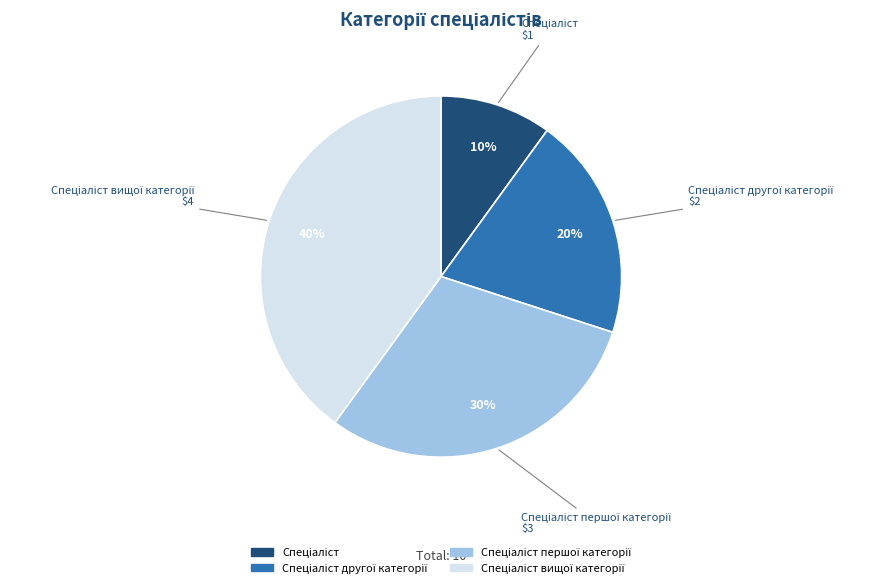

To the nearest percent, what is the average slice percentage?

25%